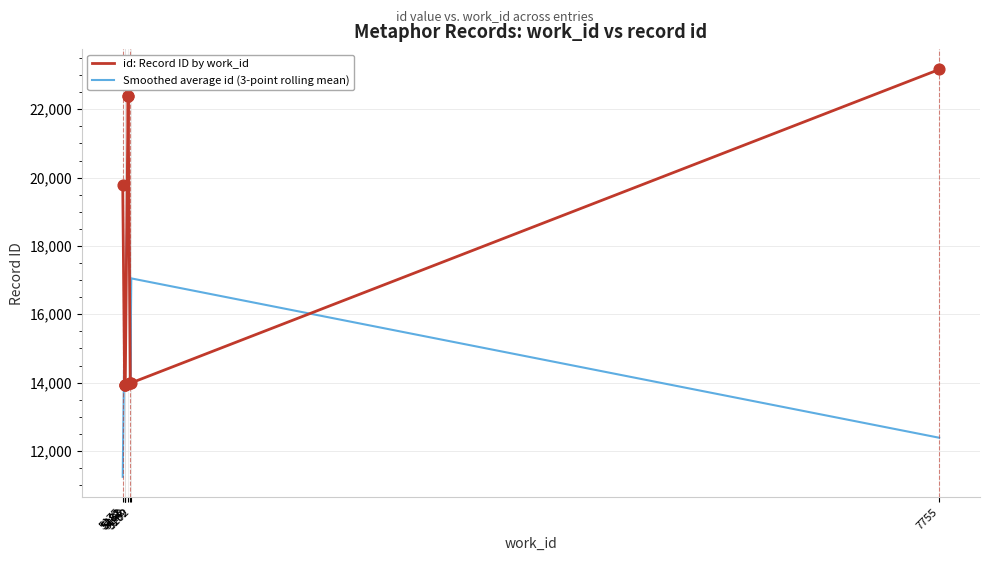

Which series has the widest spread of Y values?

id: Record ID by work_id